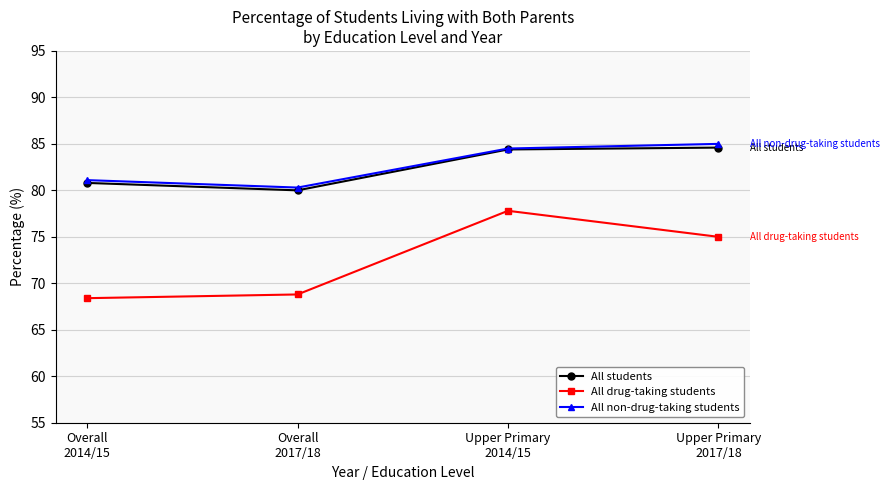

True or false: All students has more than 1 points higher than both neighbors.

False